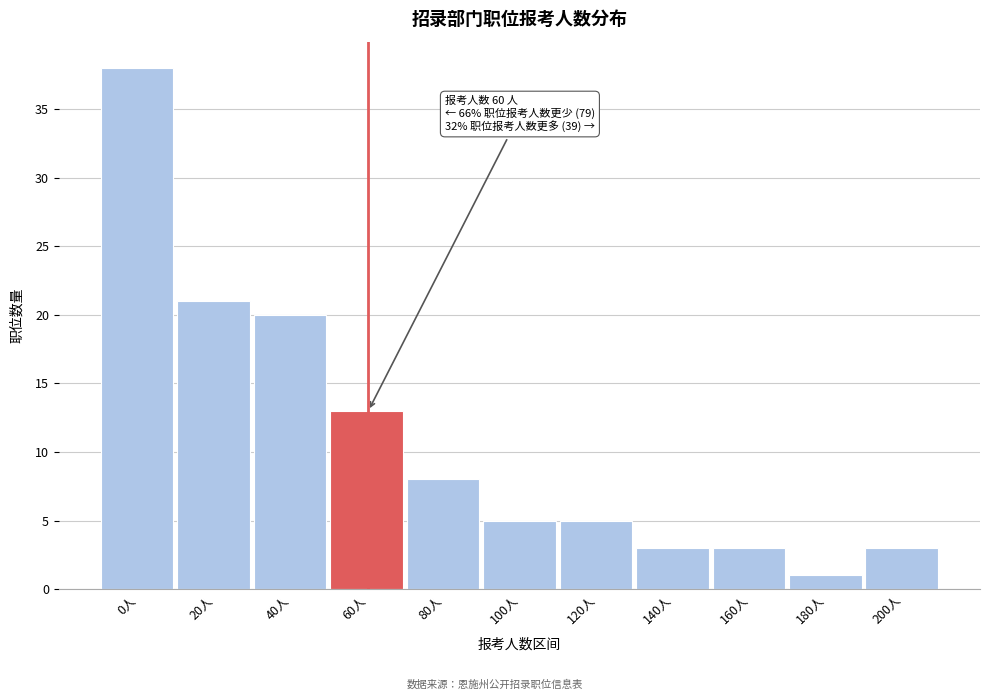

Reading left to right, transcribe all the data shown in this chart.

38	21	20	13	8	5	5	3	3	1	3